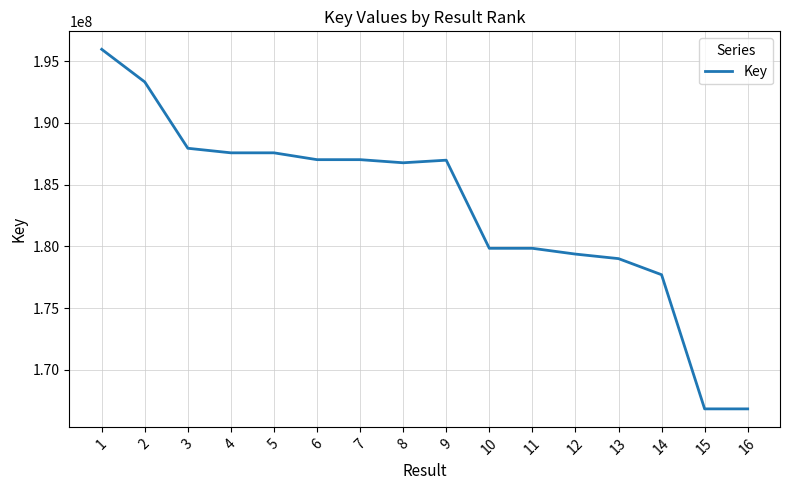

The value at 13 is 179007209. True or false?

True